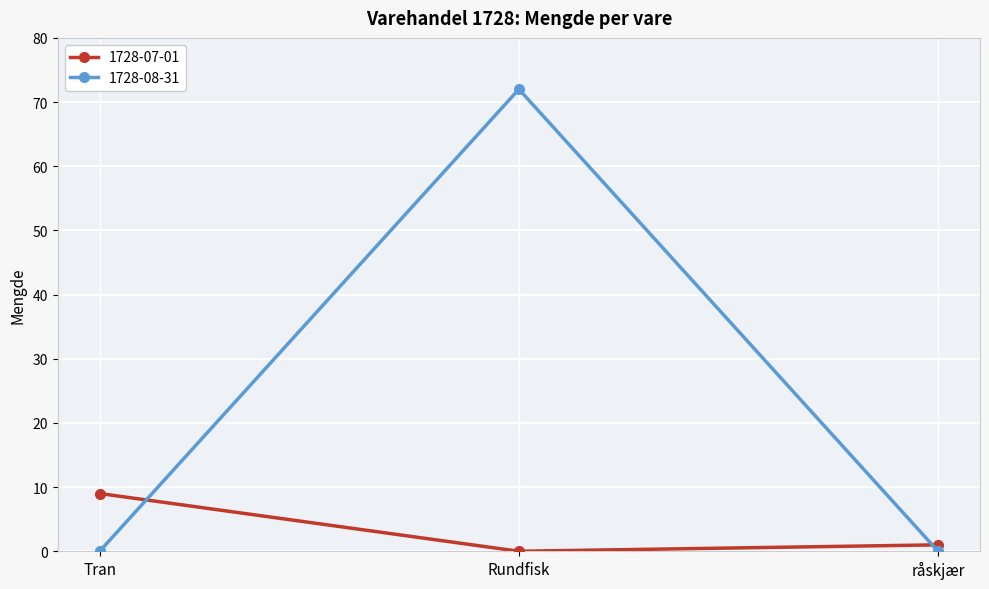

Which series has the widest spread of values?

1728-08-31